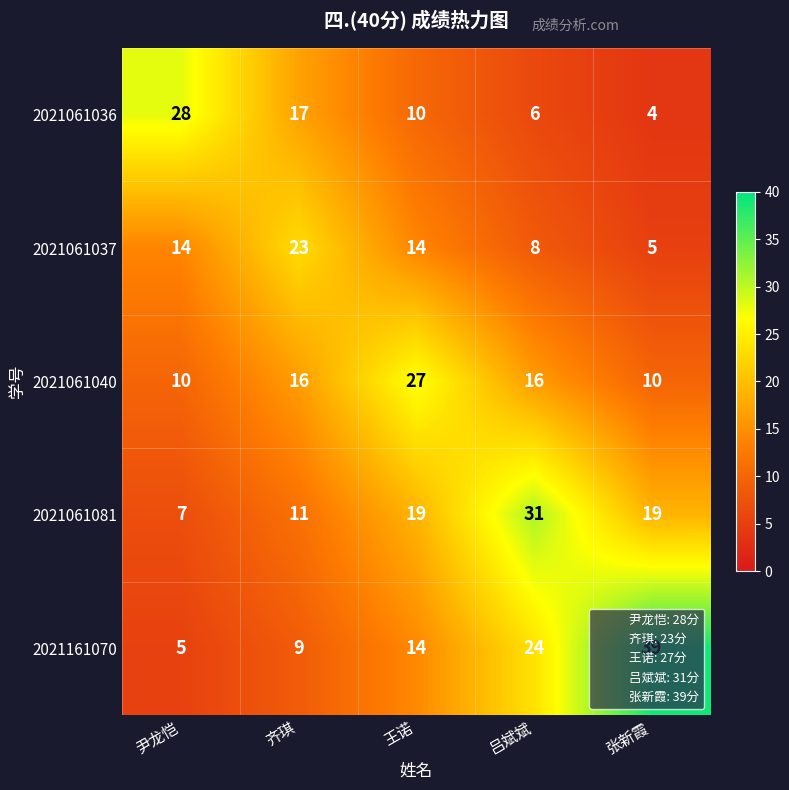

How many data points does each series have?

5